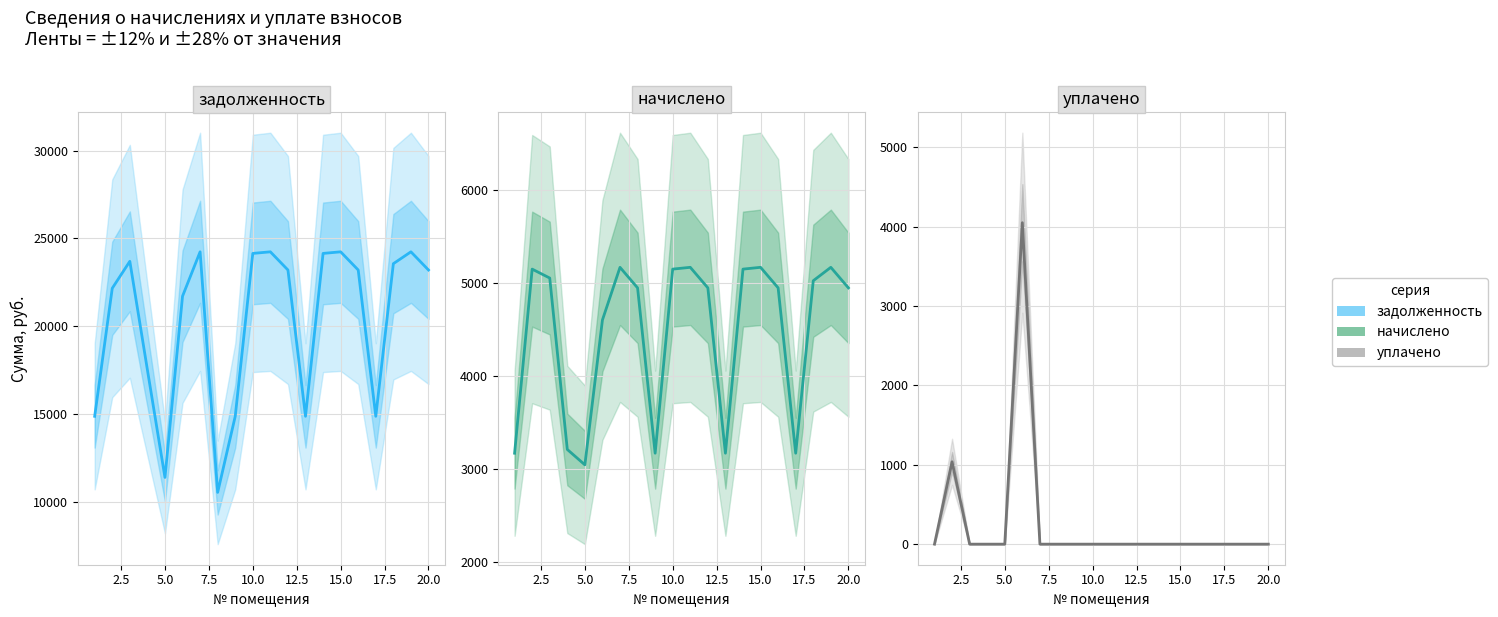

True or false: уплачено and задолженность cross at least once.

False